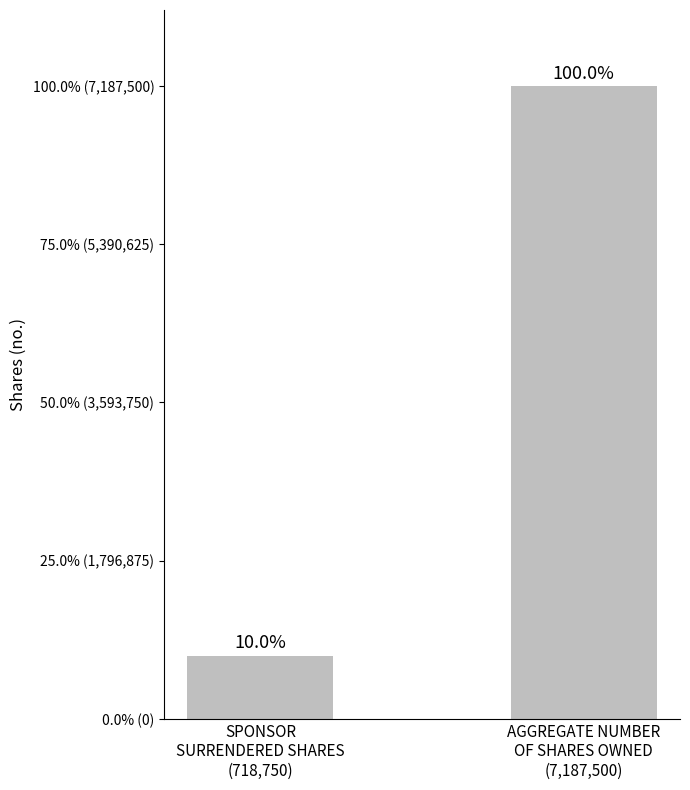

What is the label of the 1st bar from the left?

SPONSOR
SURRENDERED SHARES
(718,750)